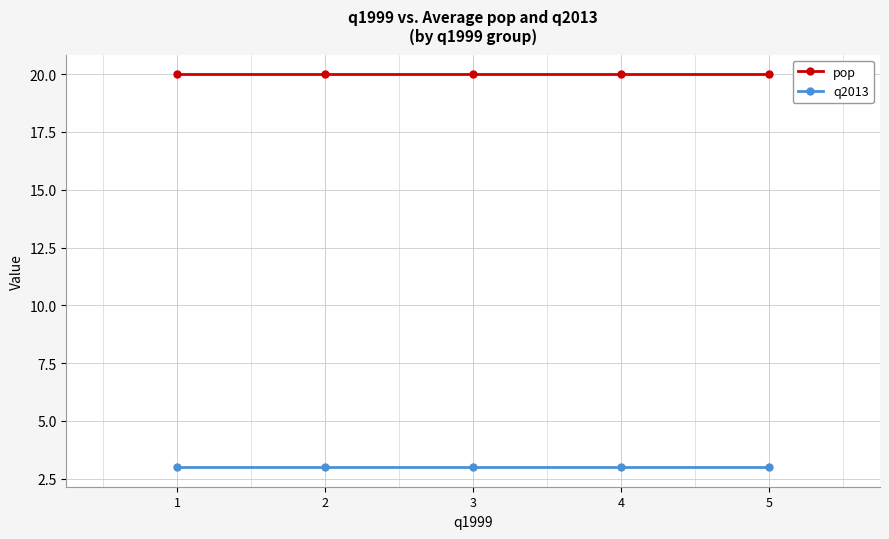

What is the total value across all series at 5?

23